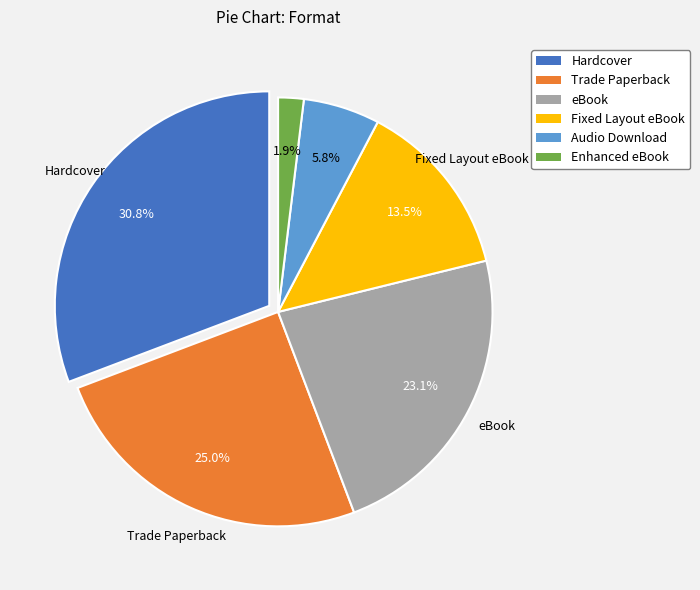

Count the number of slices in the pie.

6